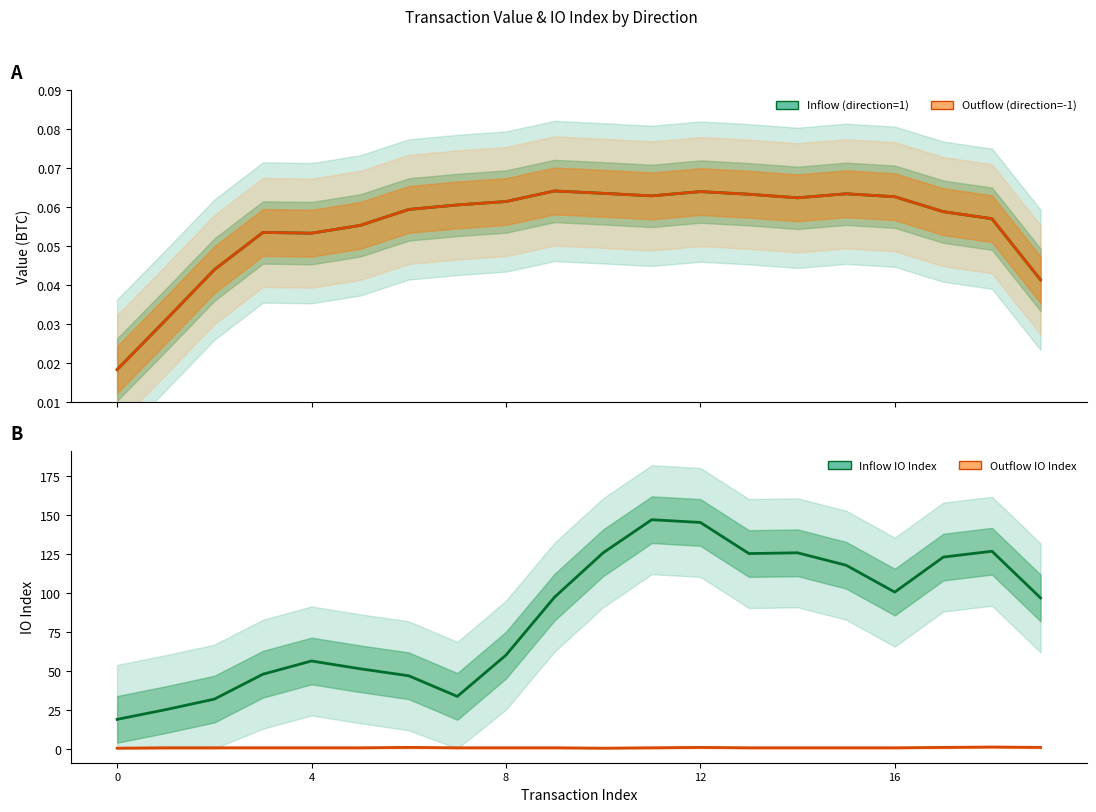

How many lines are shown in the chart?

4